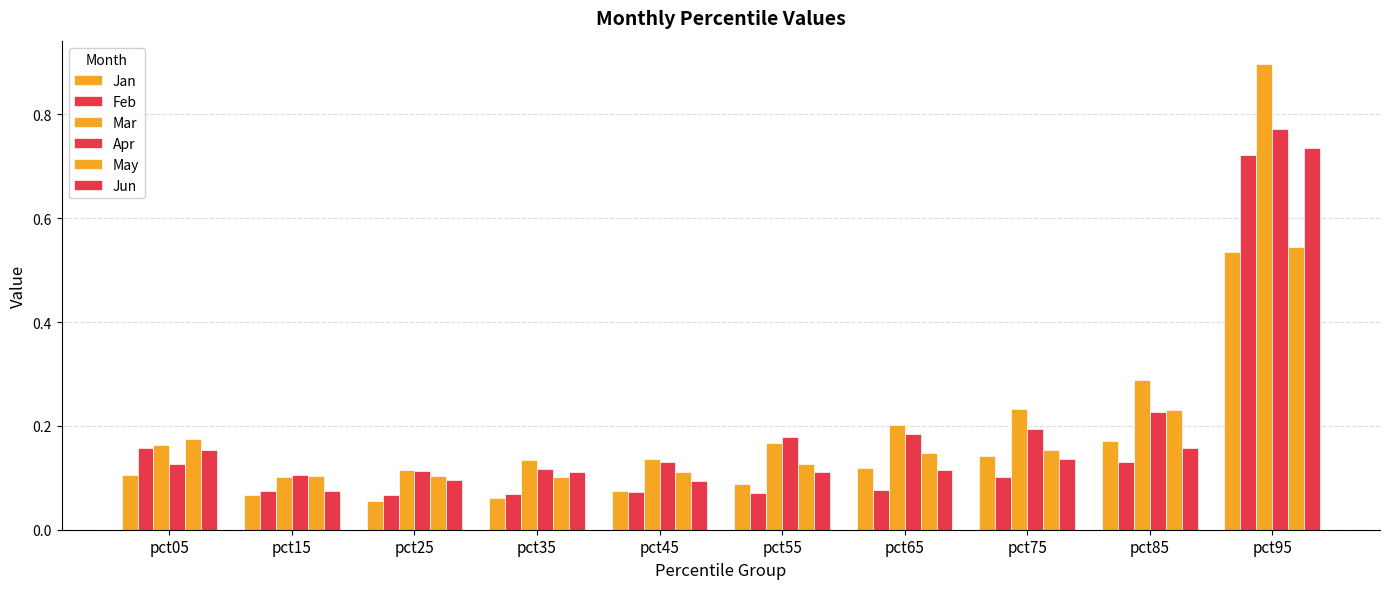

How many bars are there in each group?

6